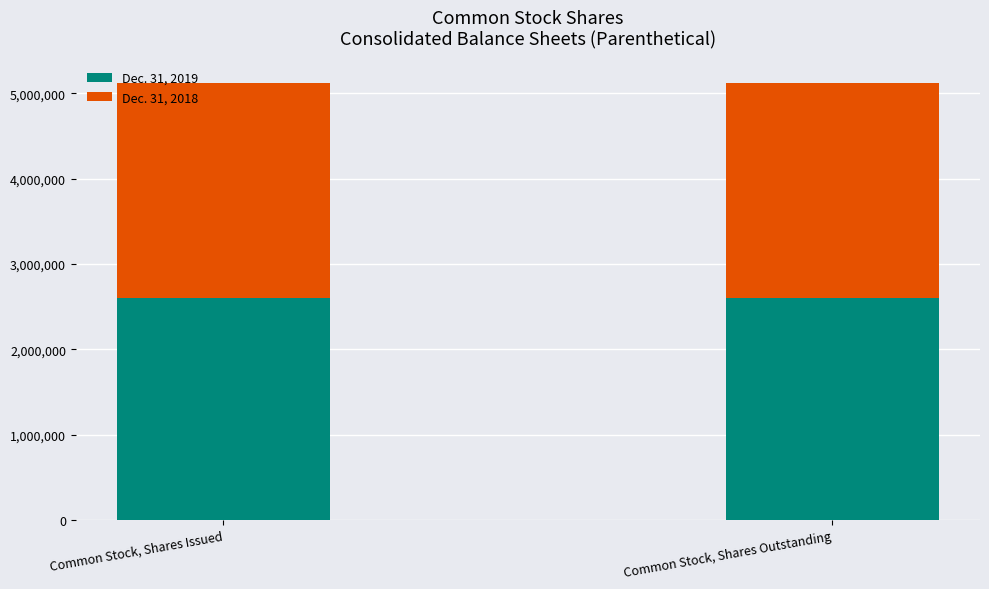

What is the maximum value for Dec. 31, 2019?

2599105